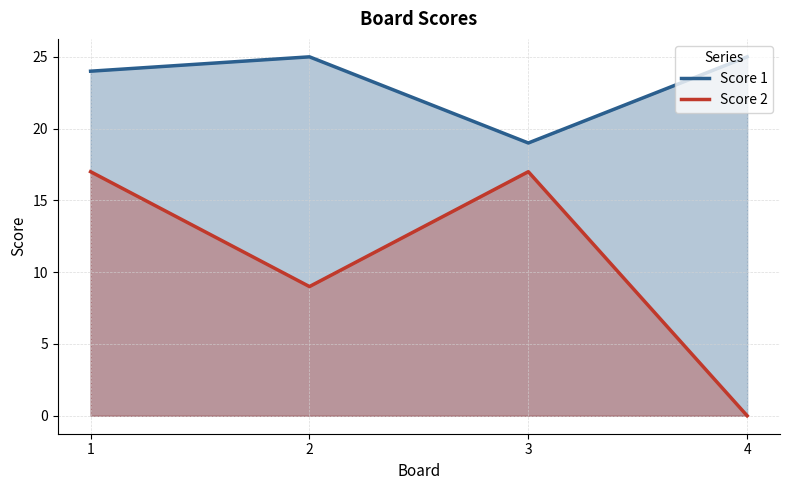

Which label corresponds to the smallest value in the chart?

4